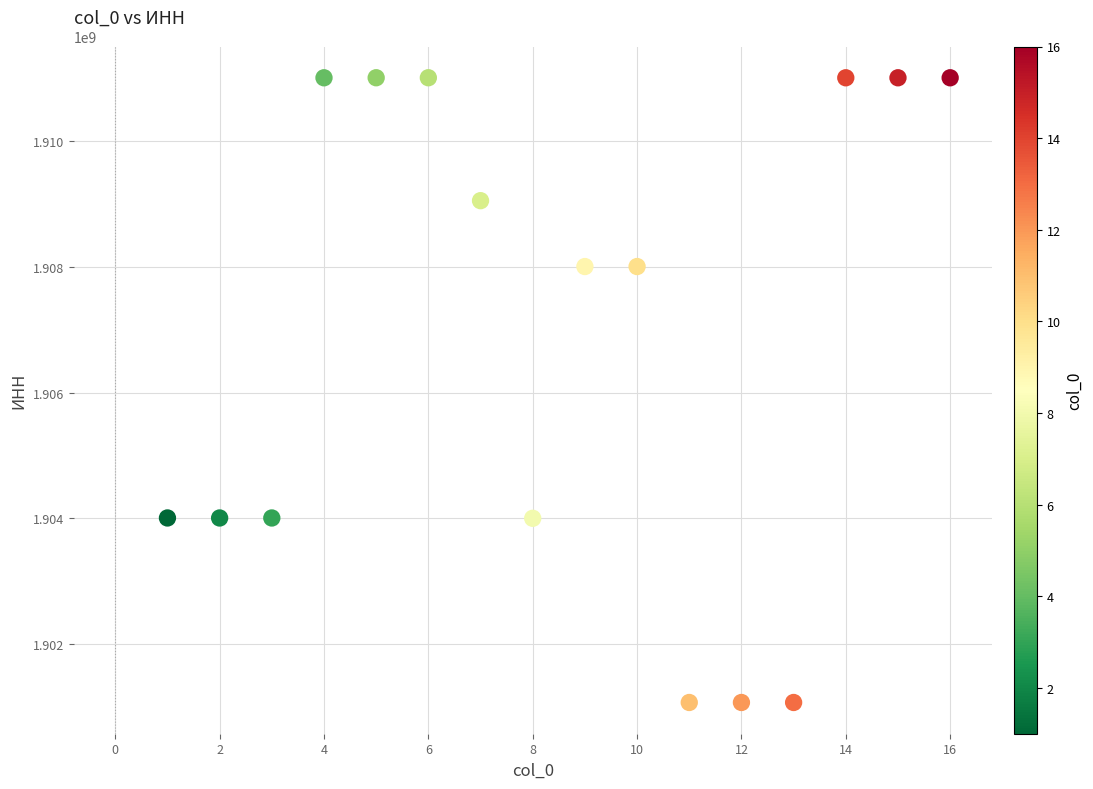

What is the range of Y values (max minus min)?

9934831